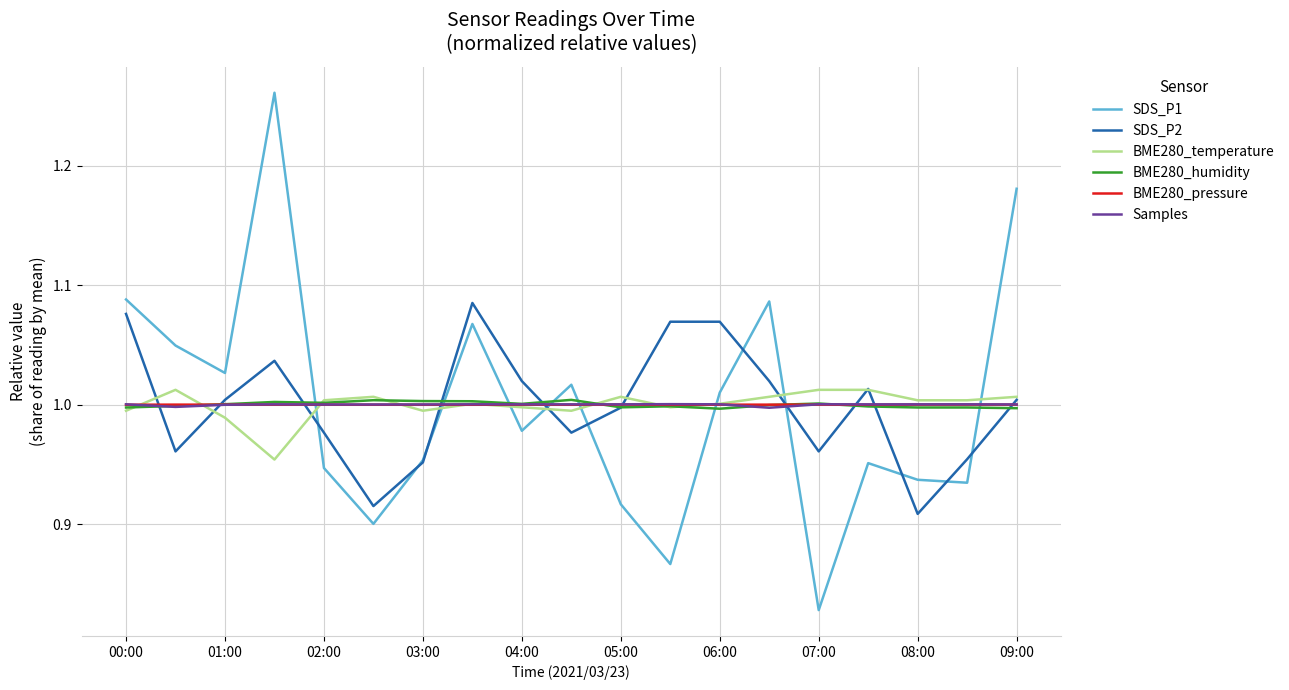

After their last crossing, which series has the higher values: BME280_humidity or SDS_P1?

SDS_P1